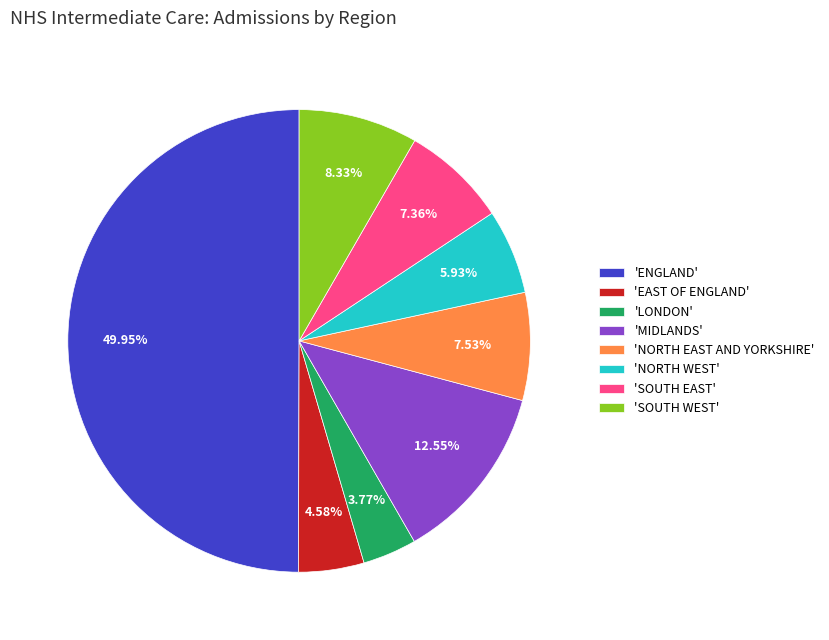

Is the sum of 'SOUTH WEST' and 'MIDLANDS' greater than half?

No